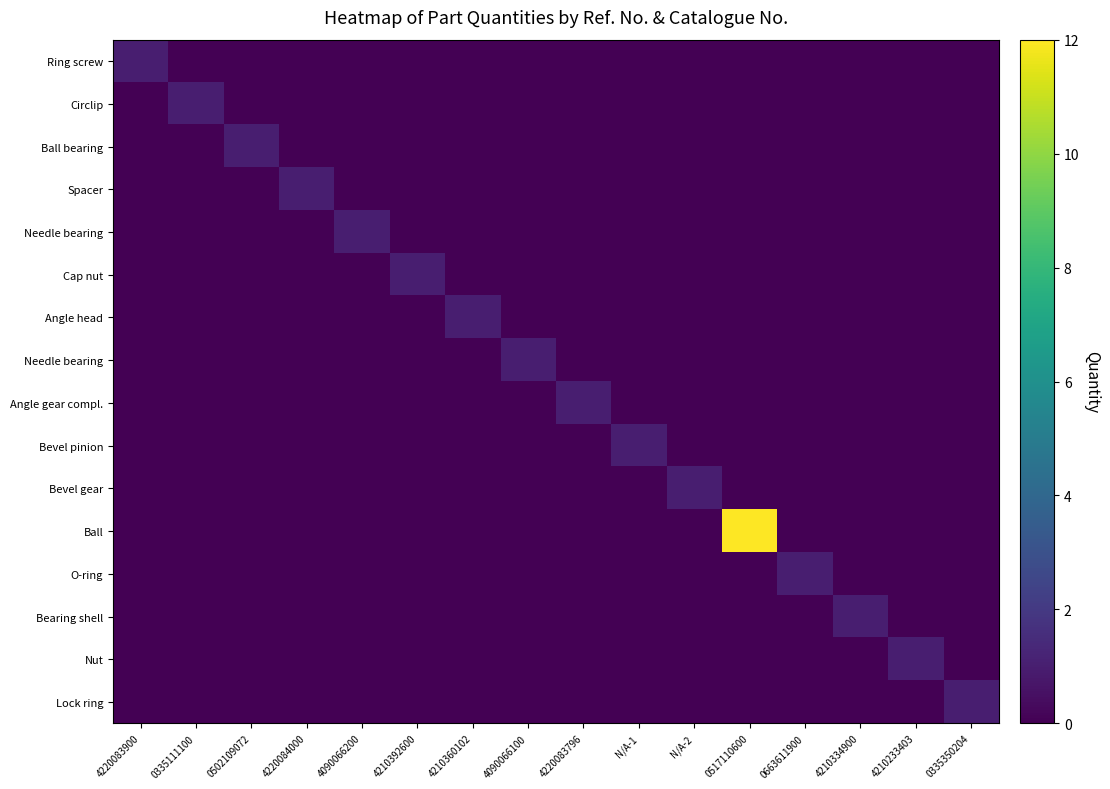

What is the maximum value shown in the chart?

12